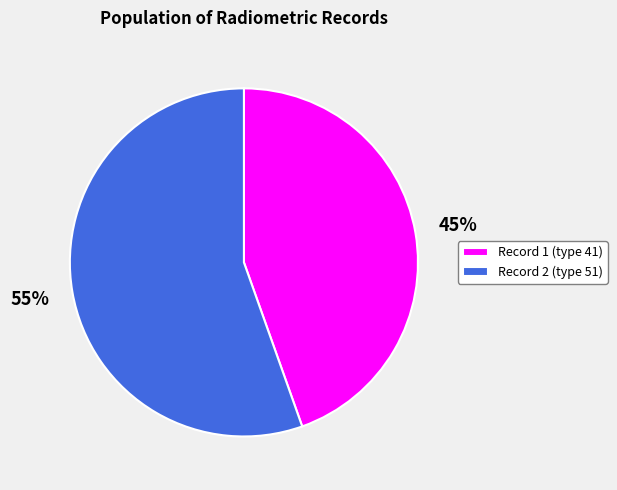

Combined, do Record 2 and Record 1 account for over 50%?

Yes